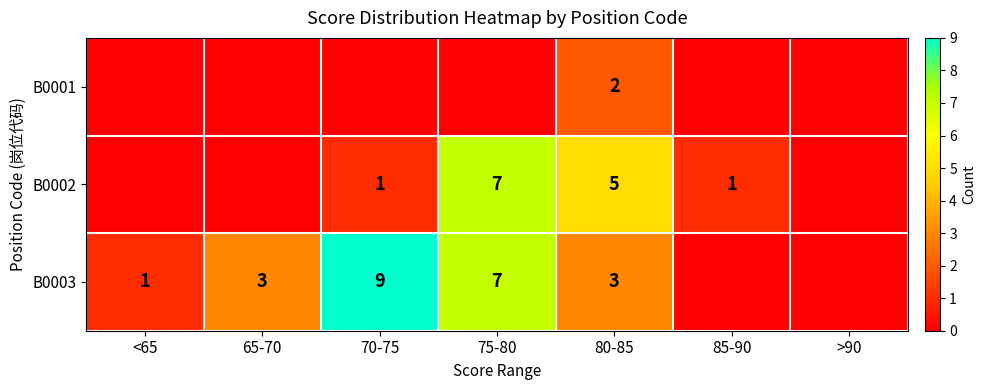

What is the sum of the B0003 values at <65 and 80-85?

4